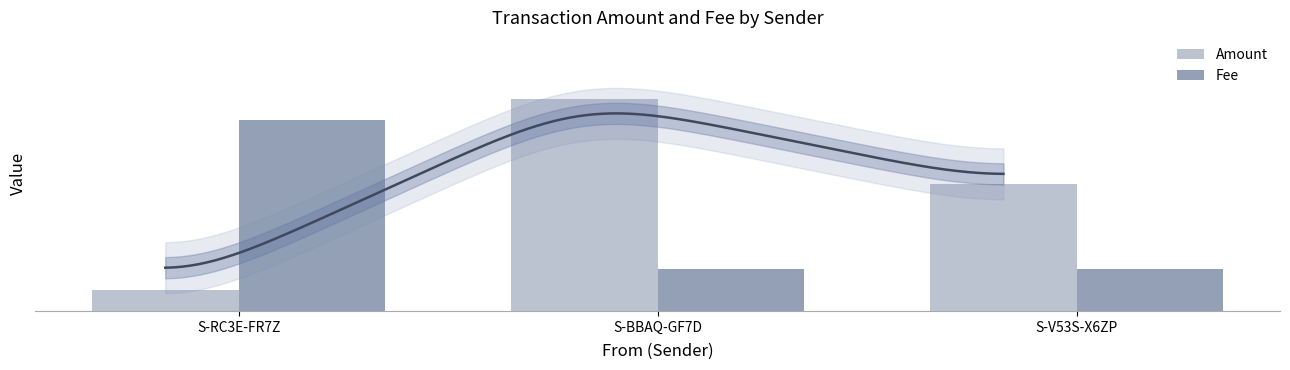

Which series has the widest spread of values?

Amount